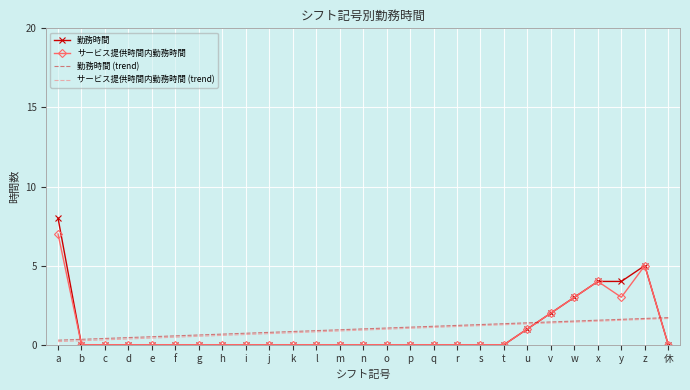

After their last crossing, which series has the higher values: 勤務時間 (trend) or 勤務時間?

勤務時間 (trend)